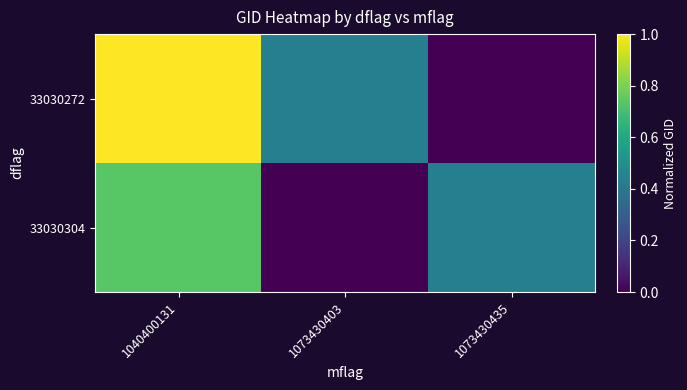

Reading left to right, extract all data points from this chart.

33030272: 1040400131=1.0	1073430403=0.4	1073430435=0.0
33030304: 1040400131=0.7	1073430403=0.0	1073430435=0.4